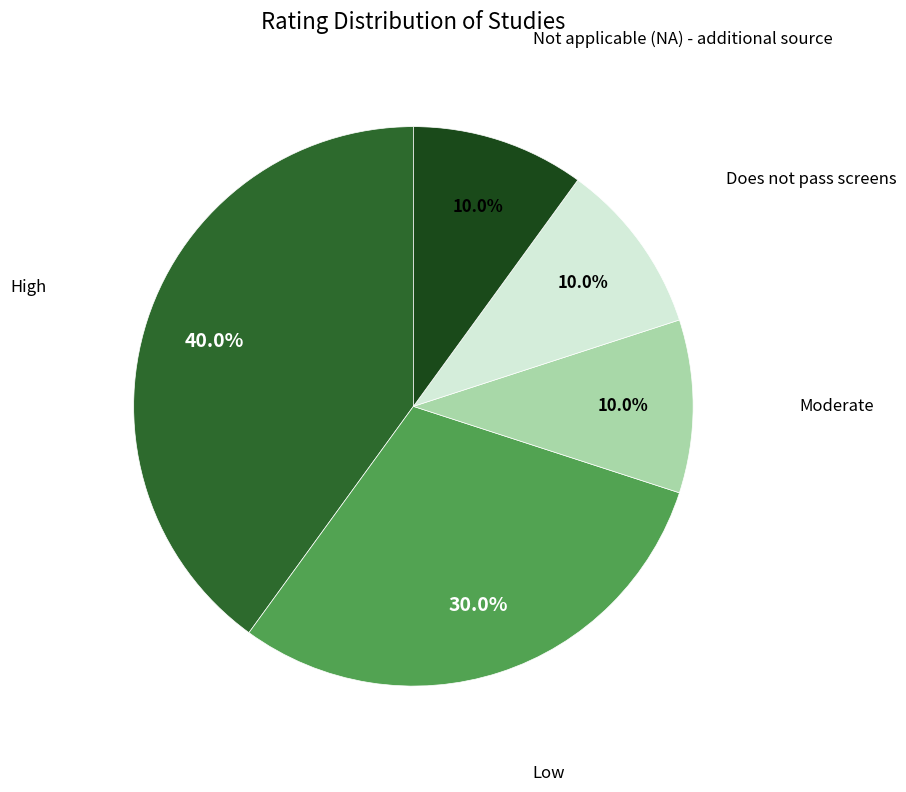

Is there a majority slice in this chart?

No